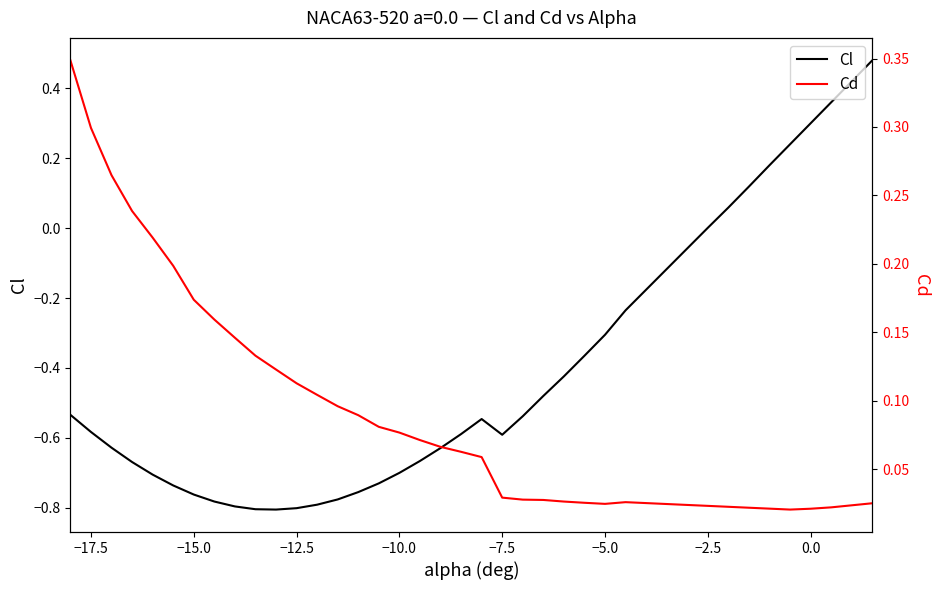

What is the value of the Cl point at the 19th from the left?

-0.6